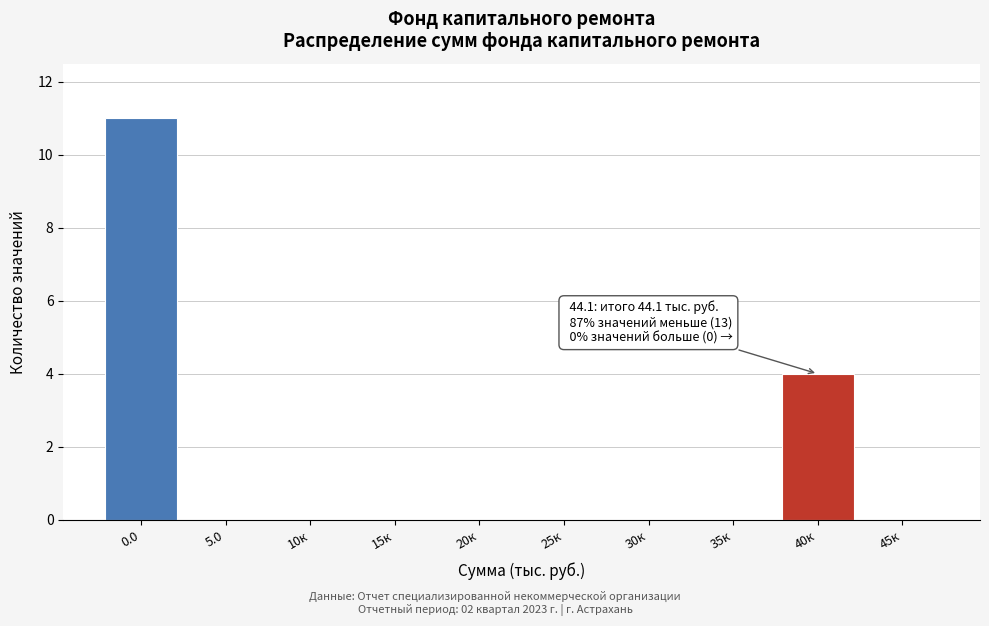

Reading left to right, transcribe all the data shown in this chart.

0.0=11	5.0=0	10к=0	15к=0	20к=0	25к=0	30к=0	35к=0	40к=4	45к=0